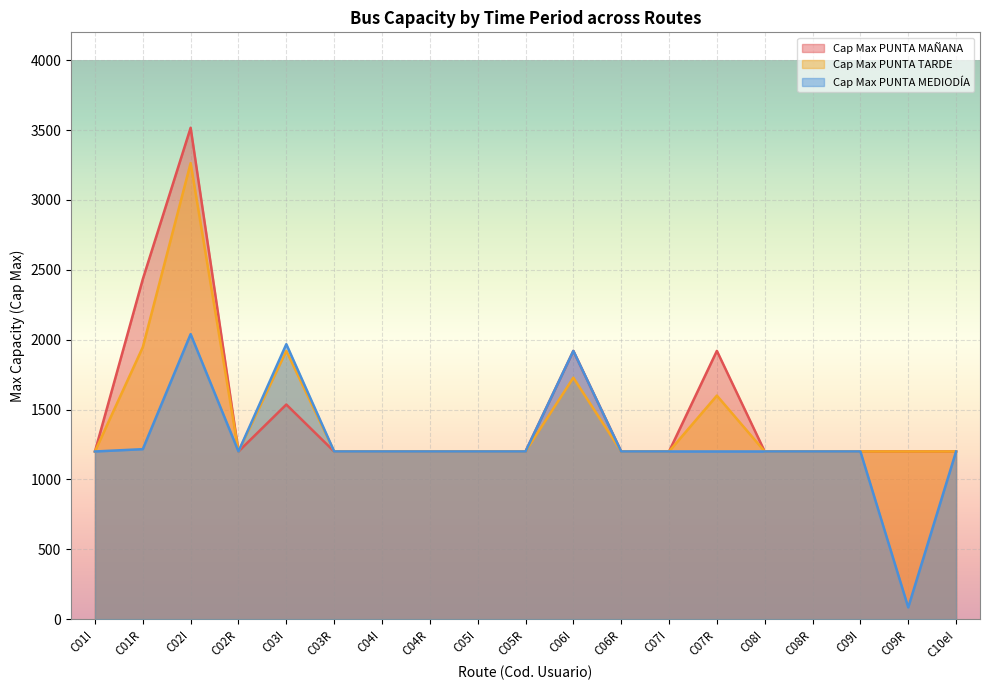

Which has a higher value, C08R or C01I?

C08R